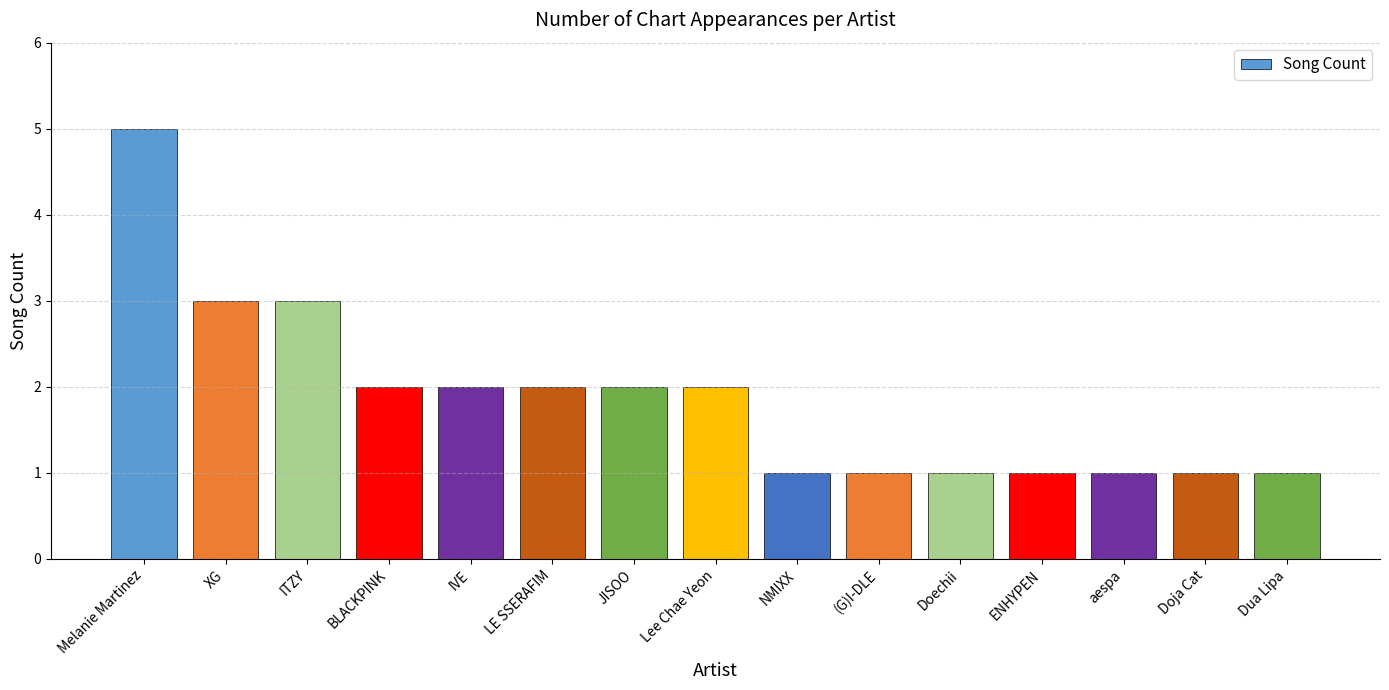

What is the average value?

2